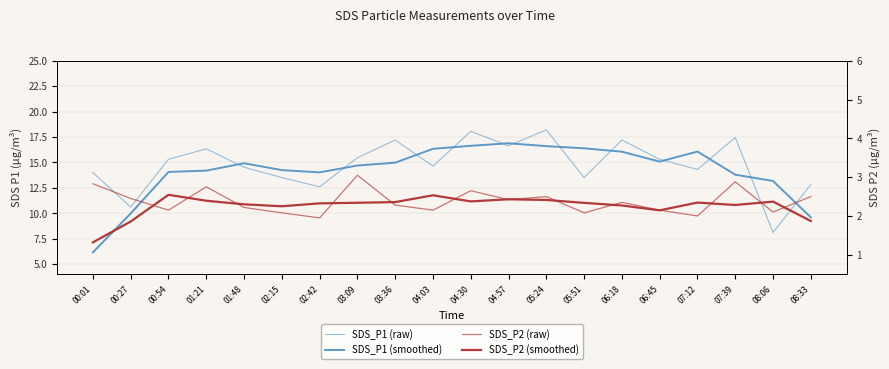

Between 01:48 and 08:33, which series saw the biggest shift?

SDS_P1 (smoothed)